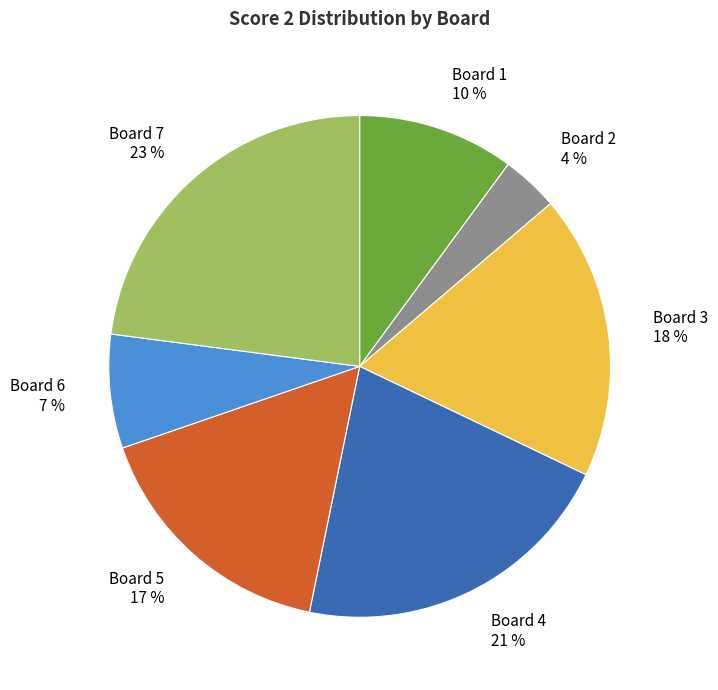

Is there a majority slice in this chart?

No